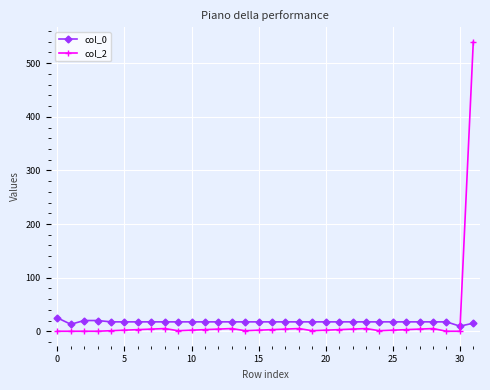

What is the maximum value for col_0?

25.0